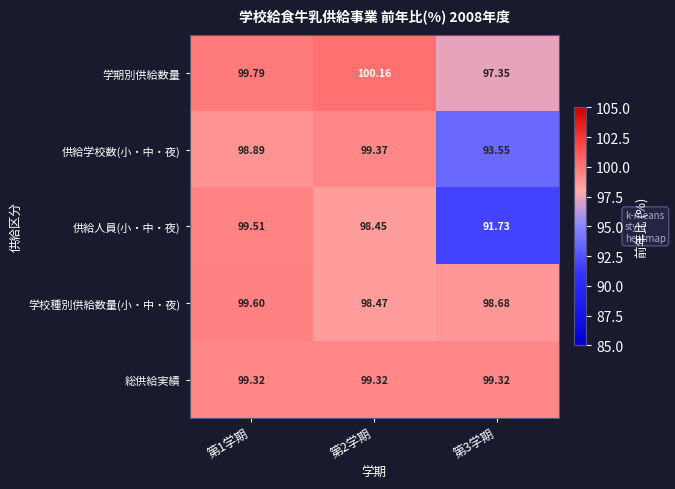

Which series has the largest total across all categories?

総供給実績